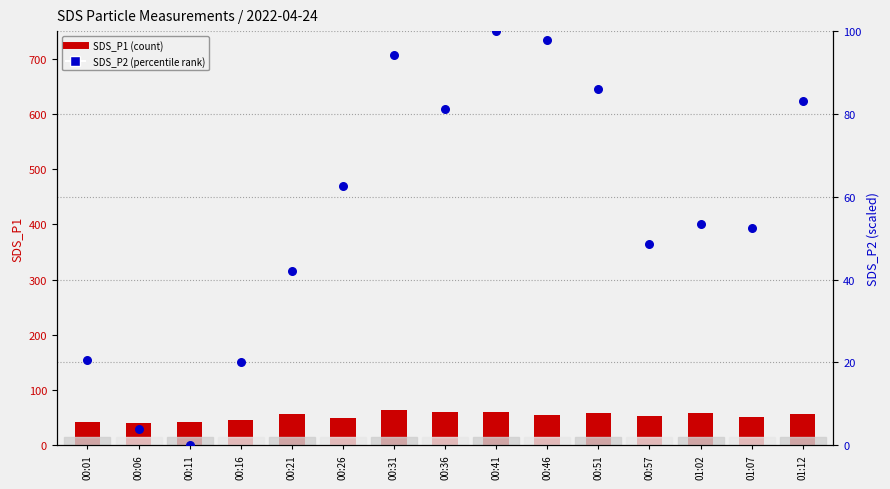

Is the value of SDS_P1 (count) at 00:36 greater than the value of SDS_P2 (percentile rank) at 00:36?

No